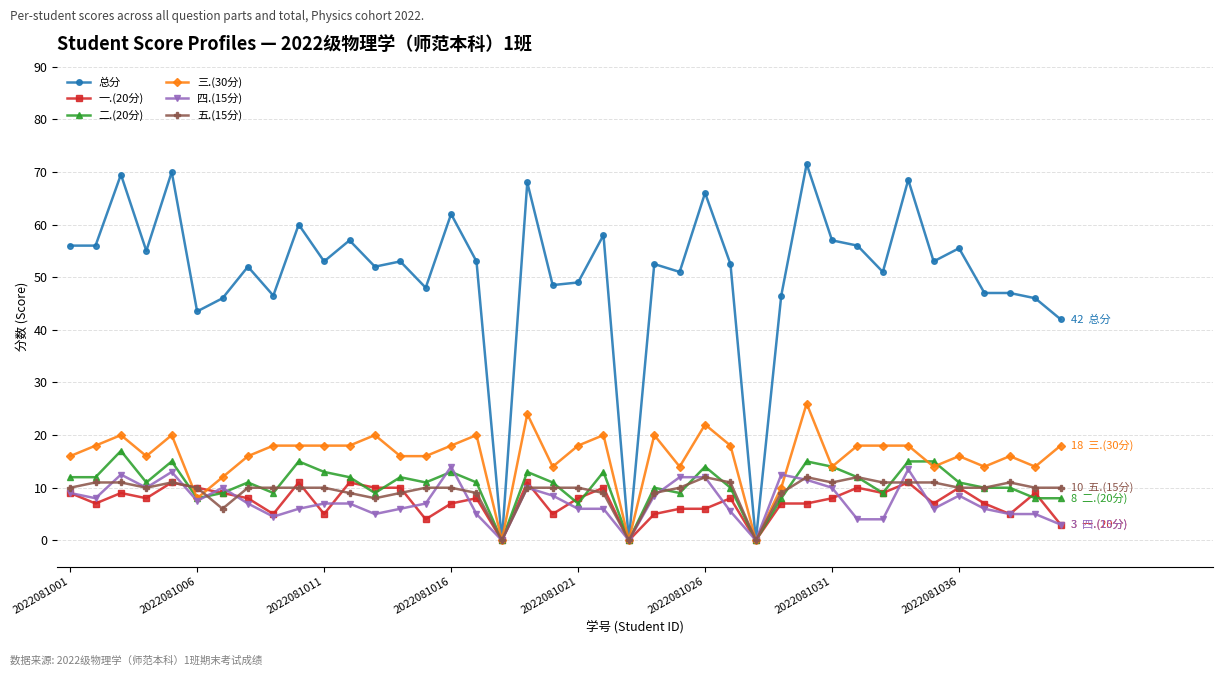

How many data points does each series have?

40